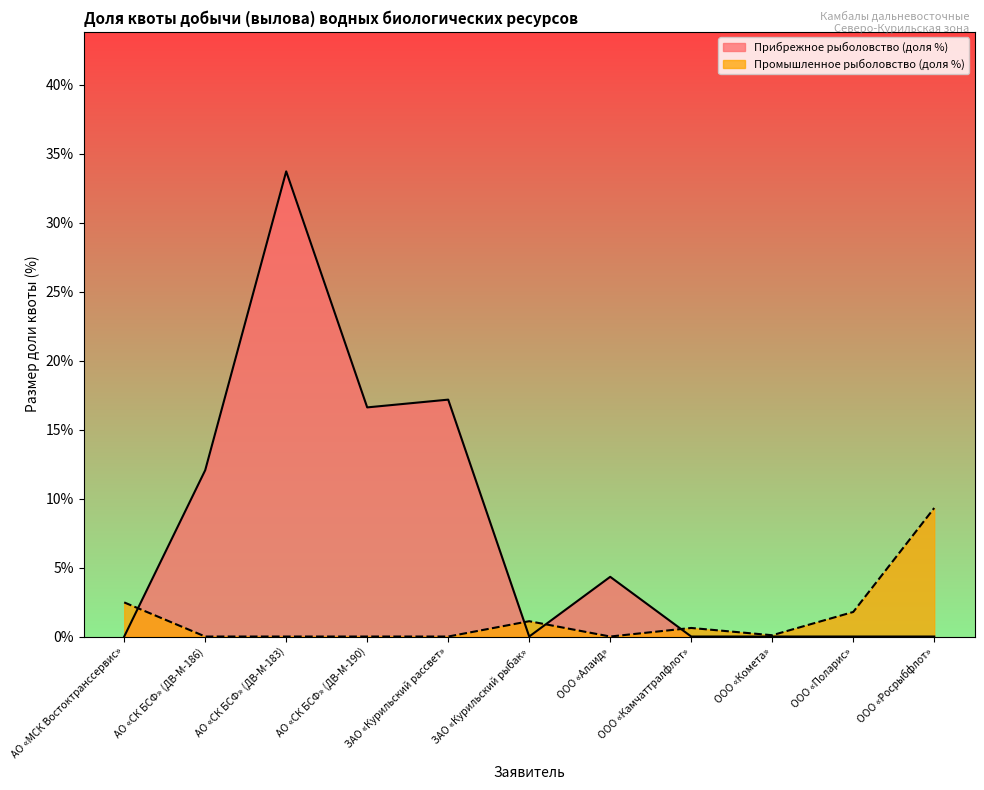

What is the difference between the Промышленное рыболовство (доля %) values at ЗАО «Курильский рассвет» and АО «МСК Востоктранссервис»?

2.5